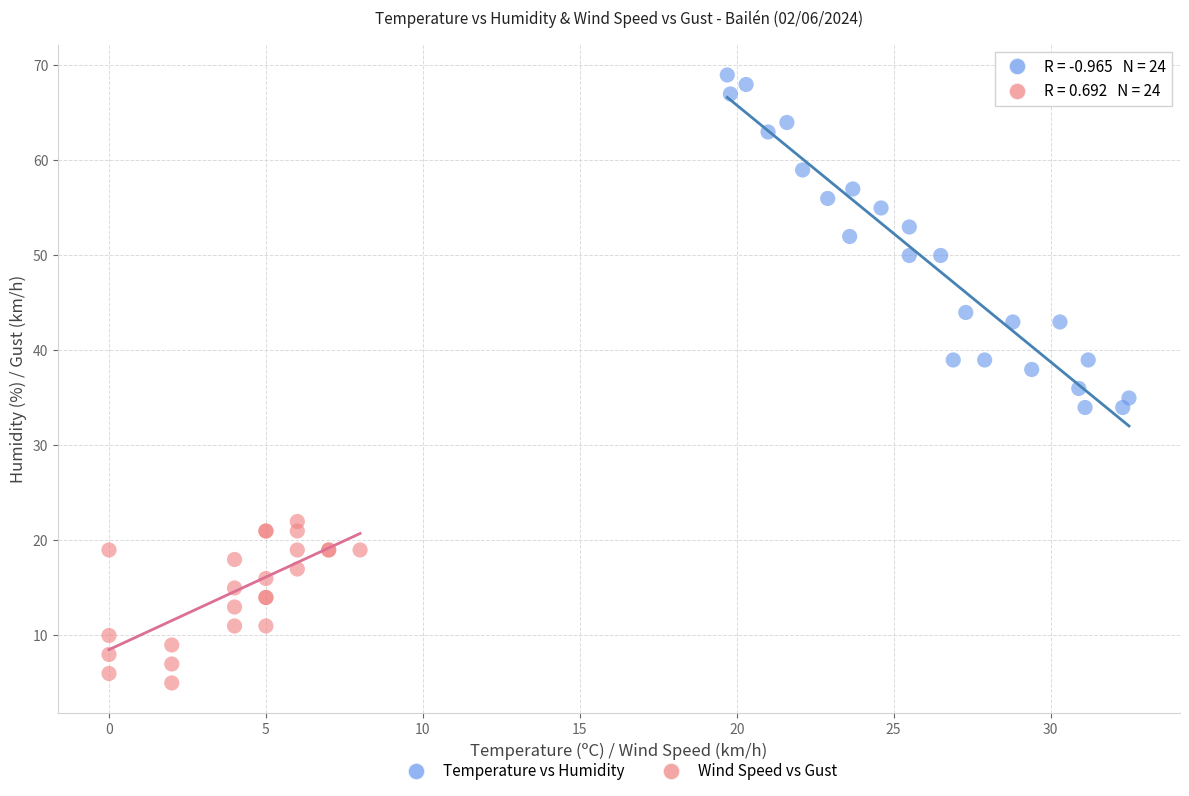

Which series has the largest Y range (max minus min)?

Temperature vs Humidity